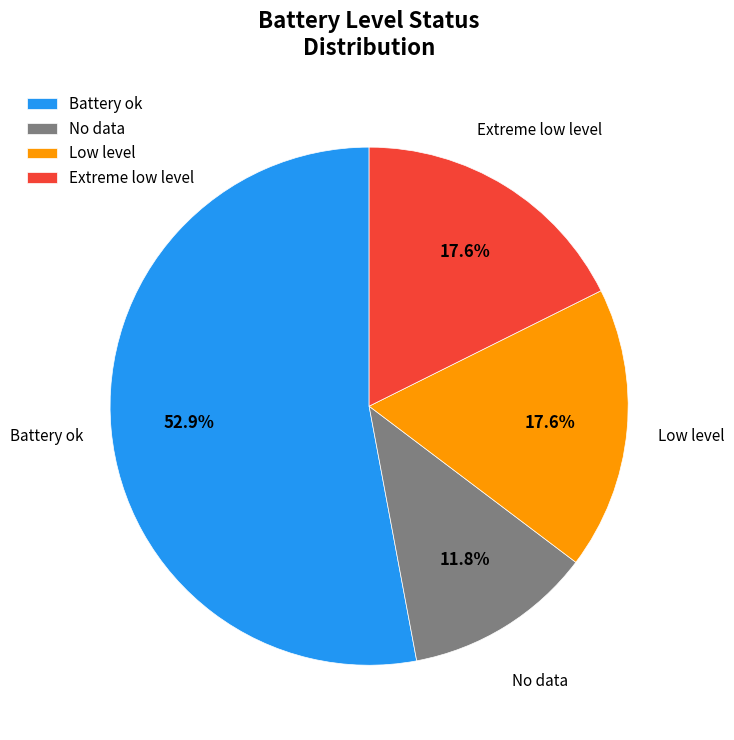

Does any single category account for the majority?

Yes